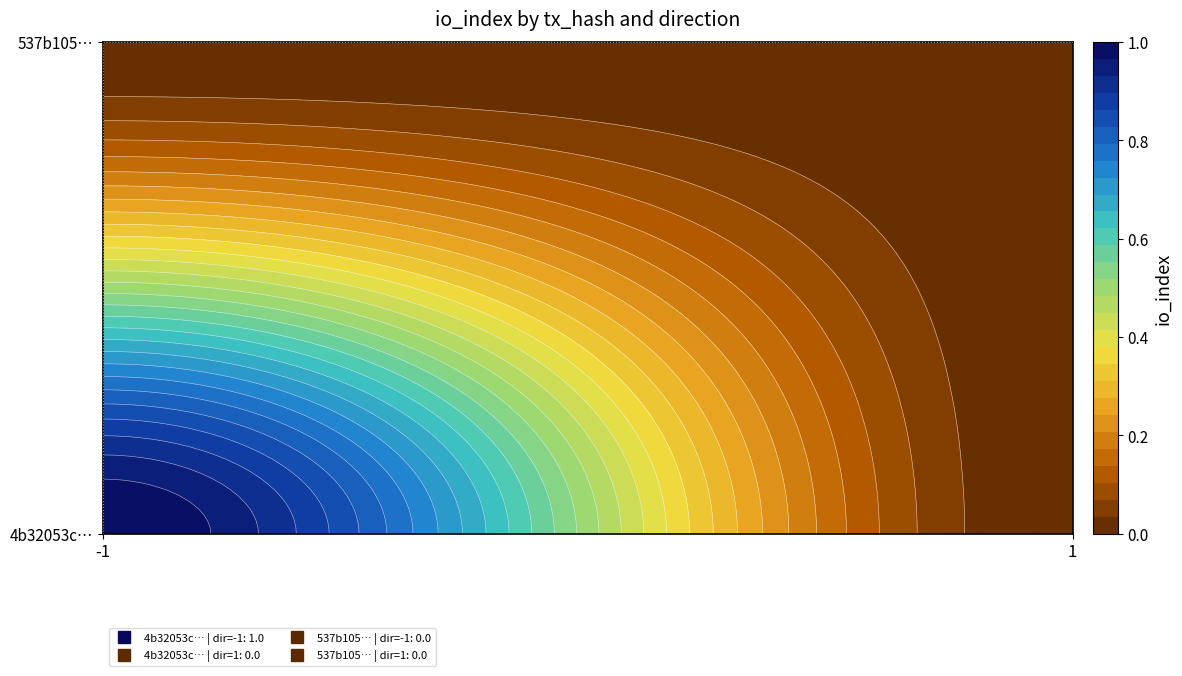

Which series has the largest total across all categories?

4b32053cc5da903b2e328f7890b1339ed7adf40